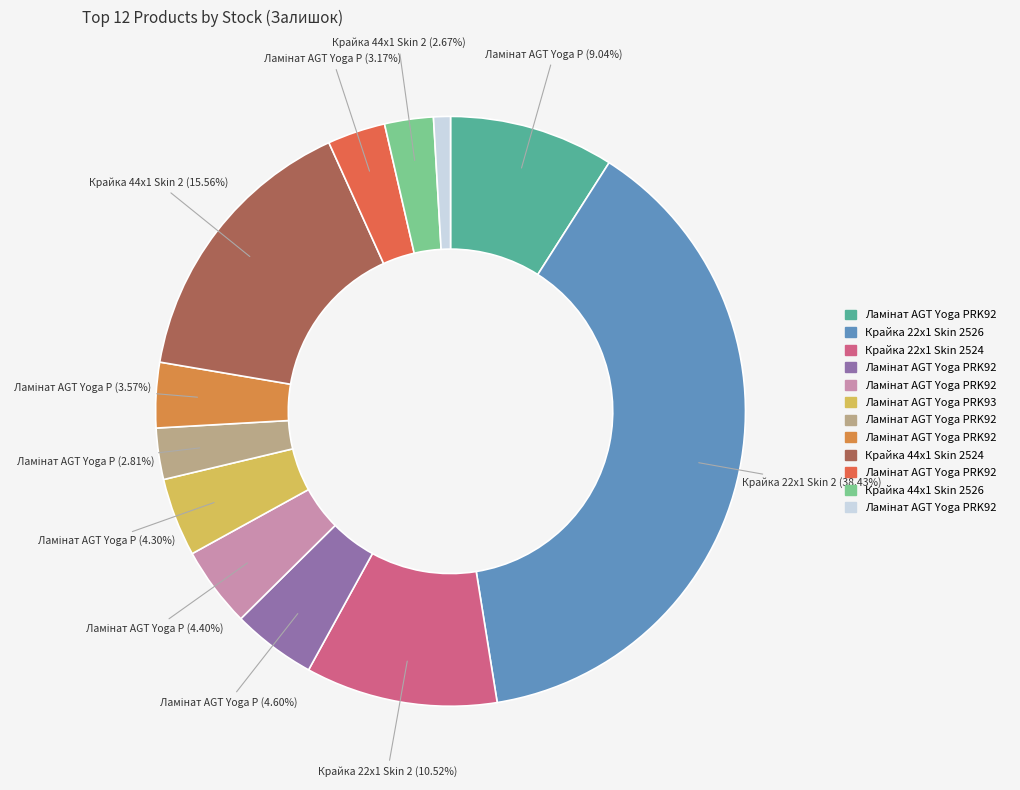

How many slices are in this pie chart?

12